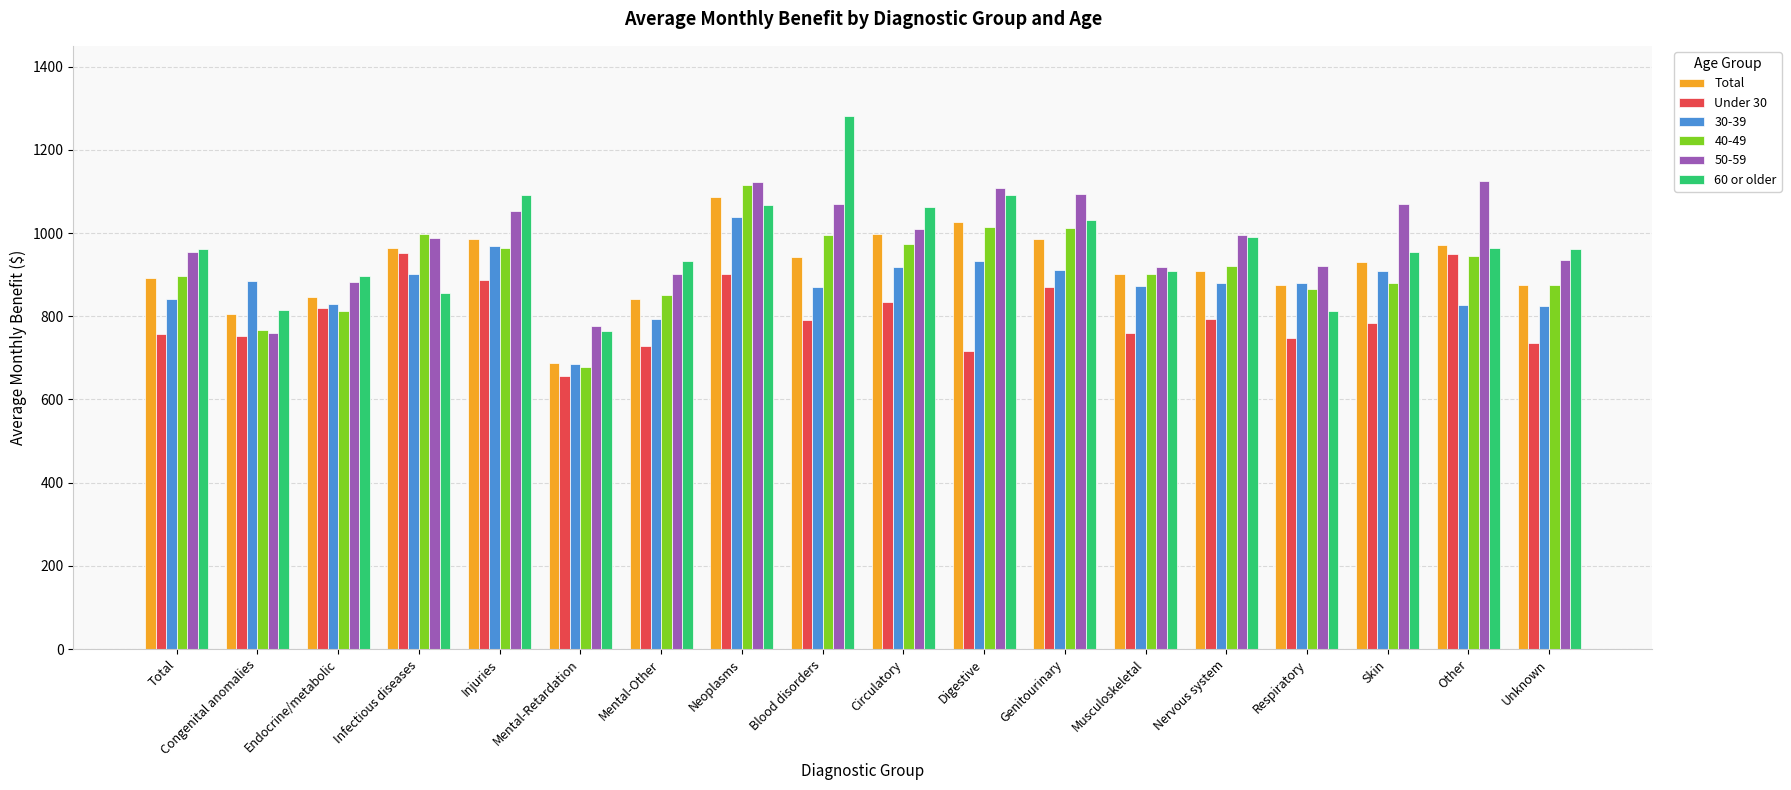

Is the value of Total at Musculoskeletal greater than the value of 60 or older at Unknown?

No